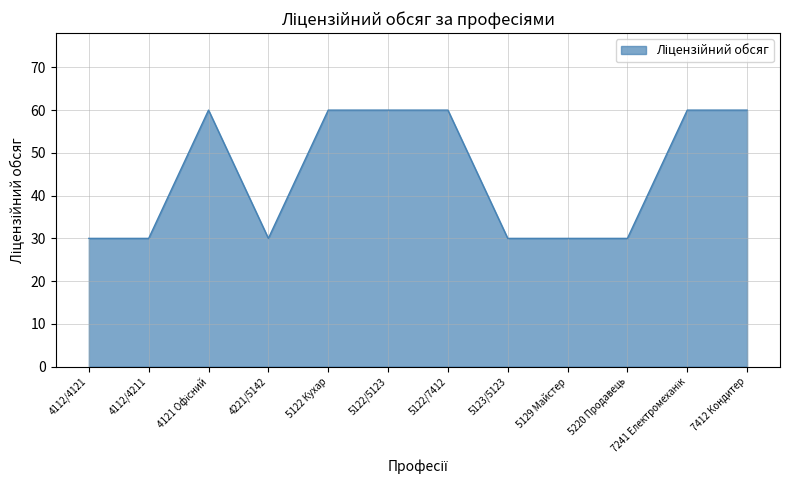

What is the smallest value displayed?

30